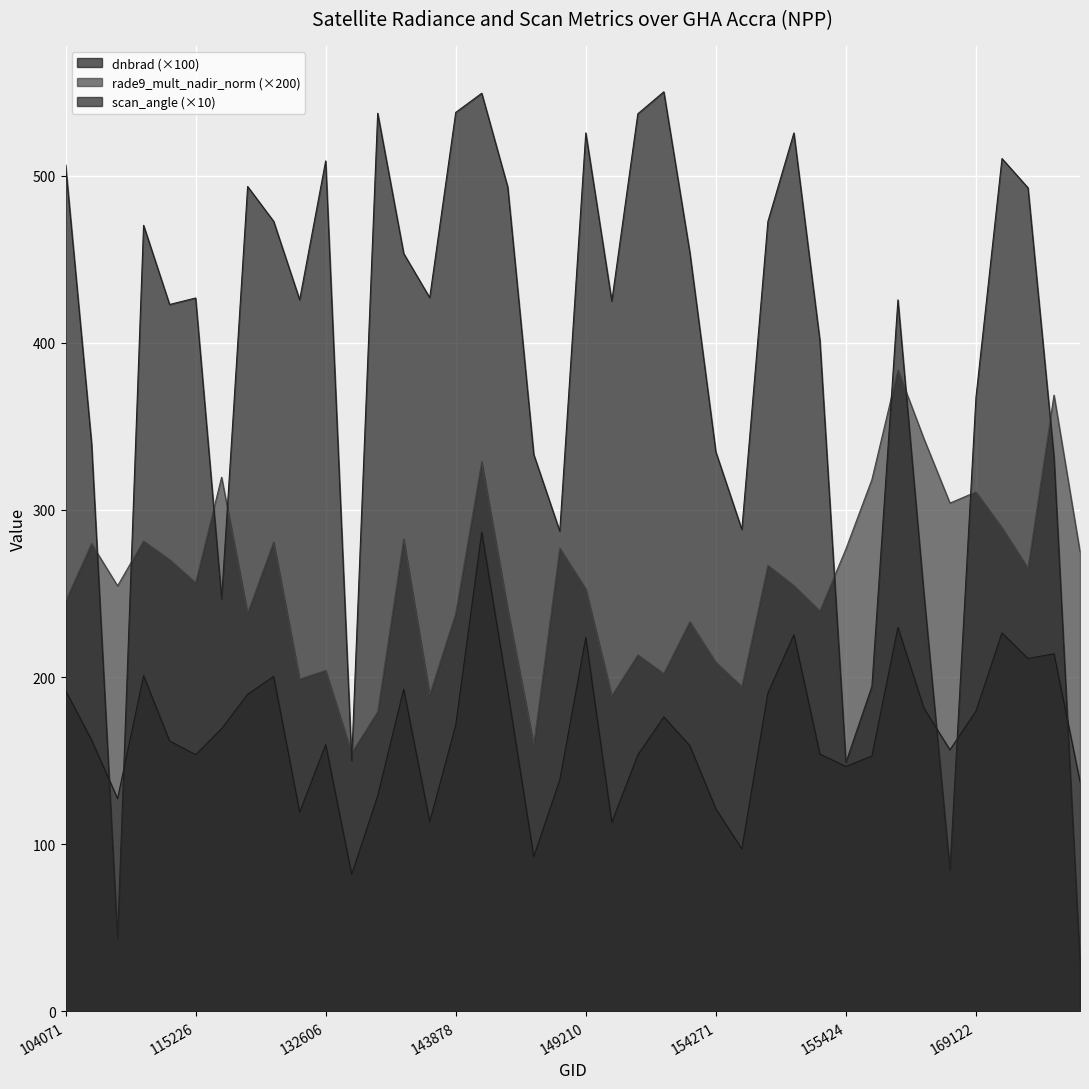

Count the number of categories in the chart.

40